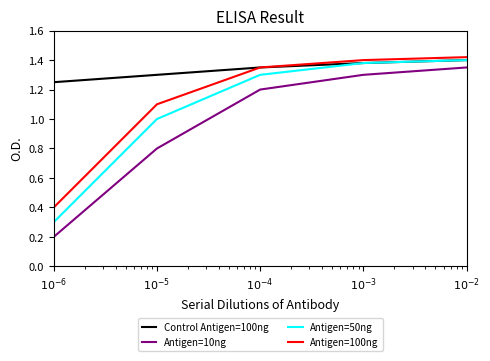

At which label does Antigen=10ng reach its minimum?

$10^{-6}$